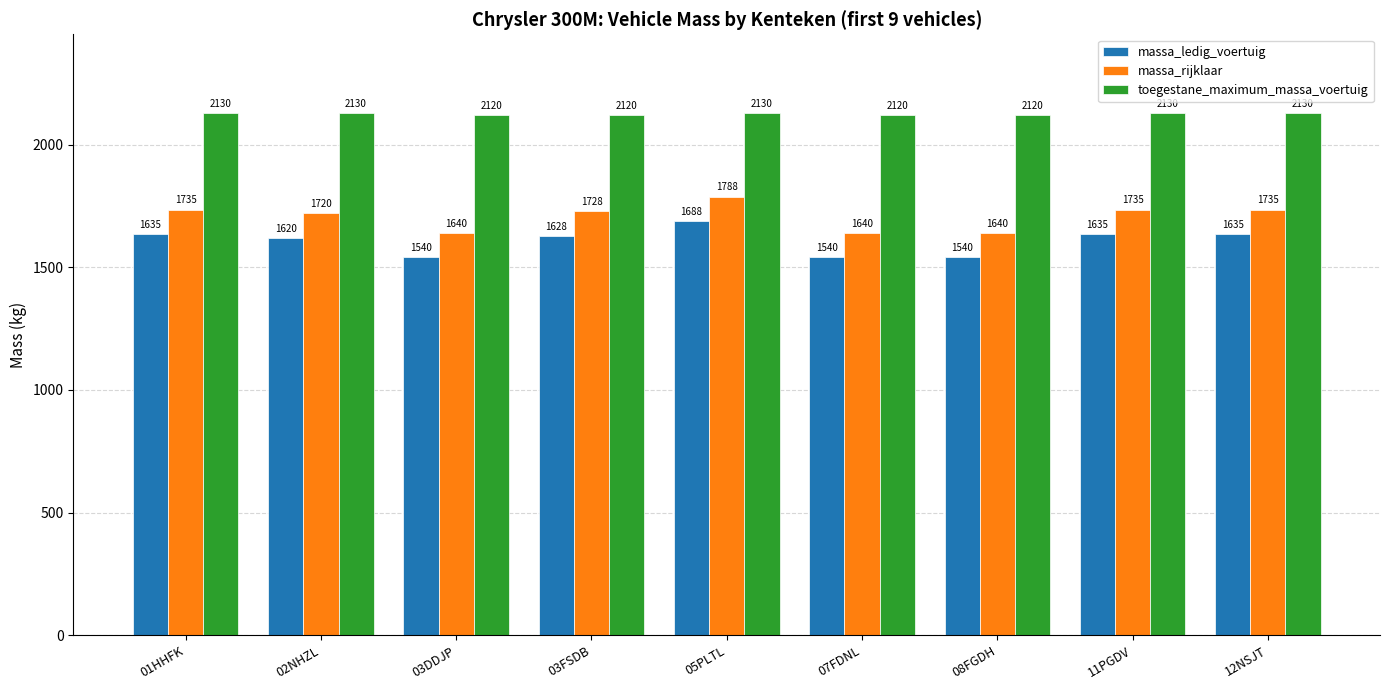

What position from the left is 03DDJP?

3